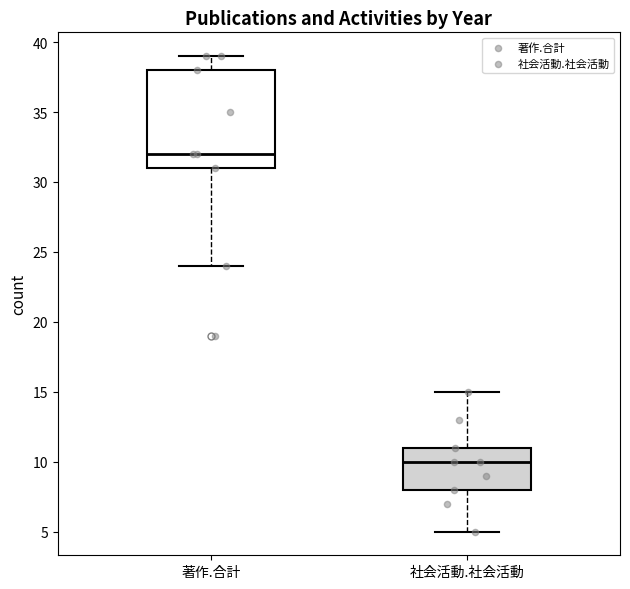

Reading left to right, read every box against the y-axis: the position of its median line, the range the box covers, and the ends of its whiskers. The values are not printed on the chart, so give them approximately, as read against the axis.

著作.合計: median 32, box 31 to 38, whiskers 24 to 39
社会活動.社会活動: median 10, box 8 to 11, whiskers 5 to 15